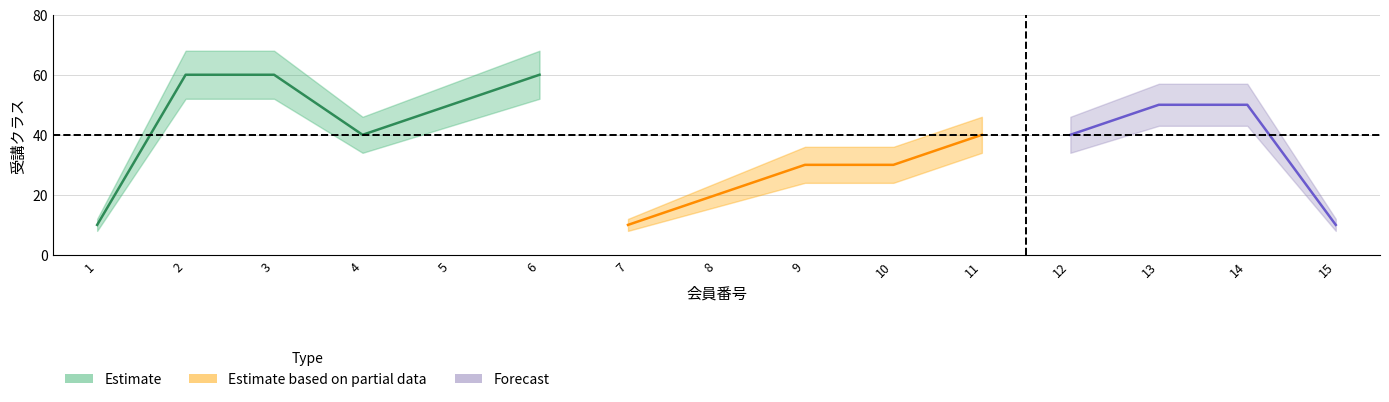

What is the average value of the center series?

37